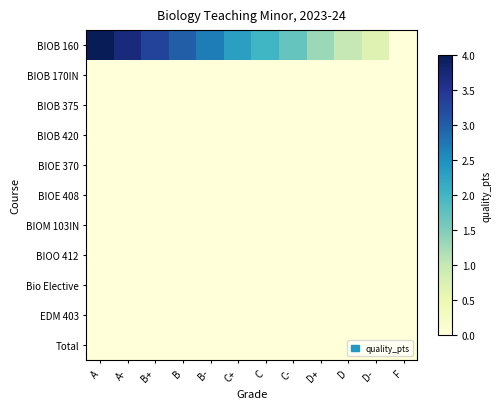

Reading right to left, list all the values displayed in this chart.

BIOB 160: F=0.0	D-=0.7	D=1.0	D+=1.3	C-=1.7	C=2.0	C+=2.3	B-=2.7	B=3.0	B+=3.3	A-=3.7	A=4.0
BIOB 170IN: F=0.0	D-=0.0	D=0.0	D+=0.0	C-=0.0	C=0.0	C+=0.0	B-=0.0	B=0.0	B+=0.0	A-=0.0	A=0.0
BIOB 375: F=0.0	D-=0.0	D=0.0	D+=0.0	C-=0.0	C=0.0	C+=0.0	B-=0.0	B=0.0	B+=0.0	A-=0.0	A=0.0
BIOB 420: F=0.0	D-=0.0	D=0.0	D+=0.0	C-=0.0	C=0.0	C+=0.0	B-=0.0	B=0.0	B+=0.0	A-=0.0	A=0.0
BIOE 370: F=0.0	D-=0.0	D=0.0	D+=0.0	C-=0.0	C=0.0	C+=0.0	B-=0.0	B=0.0	B+=0.0	A-=0.0	A=0.0
BIOE 408: F=0.0	D-=0.0	D=0.0	D+=0.0	C-=0.0	C=0.0	C+=0.0	B-=0.0	B=0.0	B+=0.0	A-=0.0	A=0.0
BIOM 103IN: F=0.0	D-=0.0	D=0.0	D+=0.0	C-=0.0	C=0.0	C+=0.0	B-=0.0	B=0.0	B+=0.0	A-=0.0	A=0.0
BIOO 412: F=0.0	D-=0.0	D=0.0	D+=0.0	C-=0.0	C=0.0	C+=0.0	B-=0.0	B=0.0	B+=0.0	A-=0.0	A=0.0
Bio Elective: F=0.0	D-=0.0	D=0.0	D+=0.0	C-=0.0	C=0.0	C+=0.0	B-=0.0	B=0.0	B+=0.0	A-=0.0	A=0.0
EDM 403: F=0.0	D-=0.0	D=0.0	D+=0.0	C-=0.0	C=0.0	C+=0.0	B-=0.0	B=0.0	B+=0.0	A-=0.0	A=0.0
Total: F=0.0	D-=0.0	D=0.0	D+=0.0	C-=0.0	C=0.0	C+=0.0	B-=0.0	B=0.0	B+=0.0	A-=0.0	A=0.0